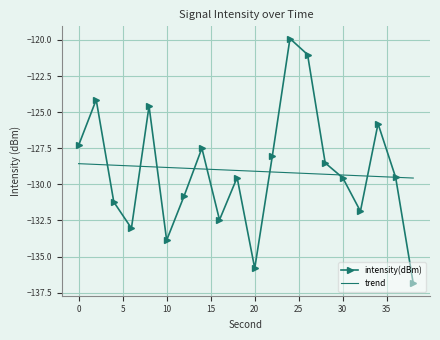

Which series has the largest range (max minus min)?

intensity(dBm)